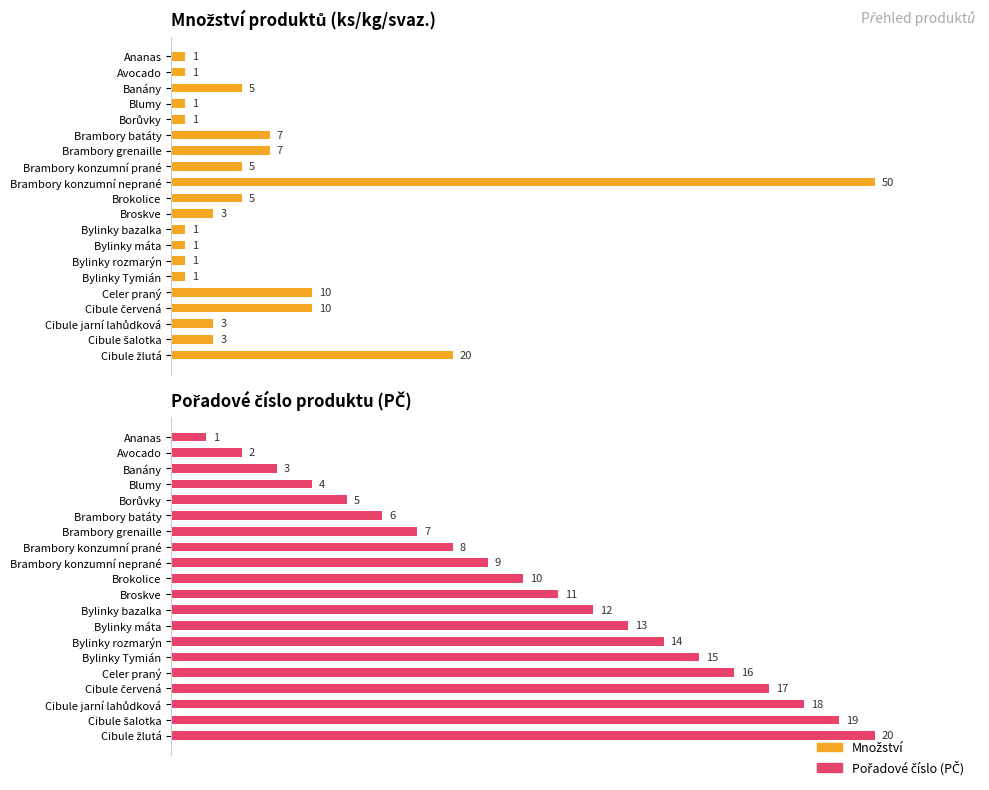

Which series has the largest range (max minus min)?

Množství